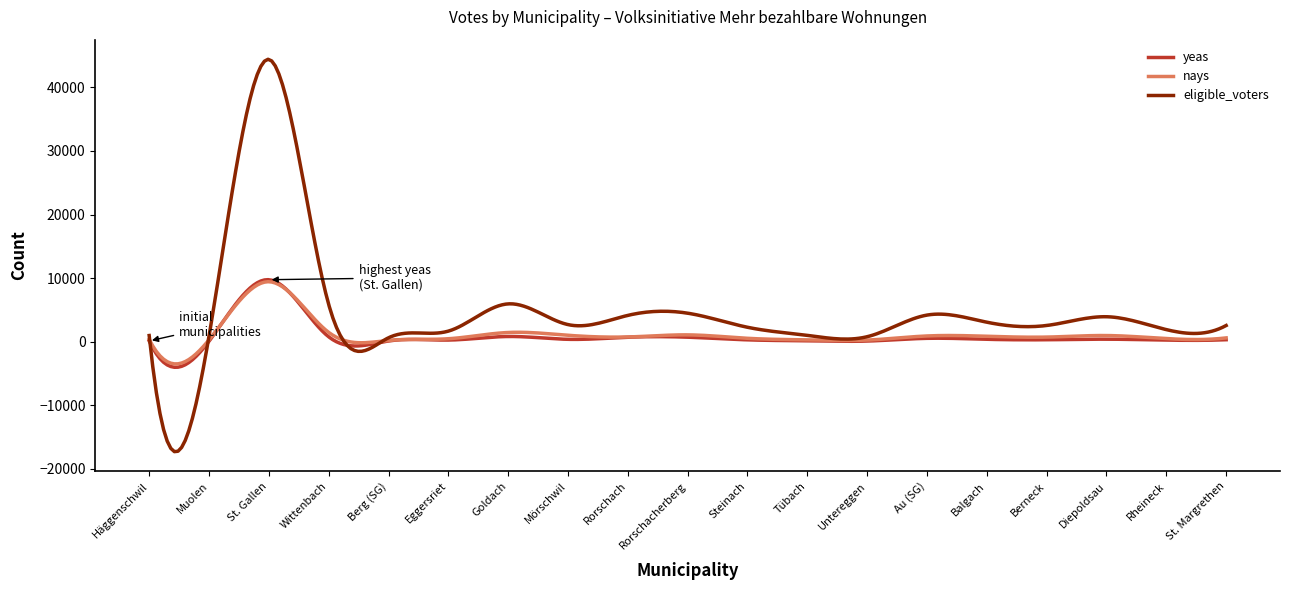

True or false: nays has more than 2 interior local peaks.

True